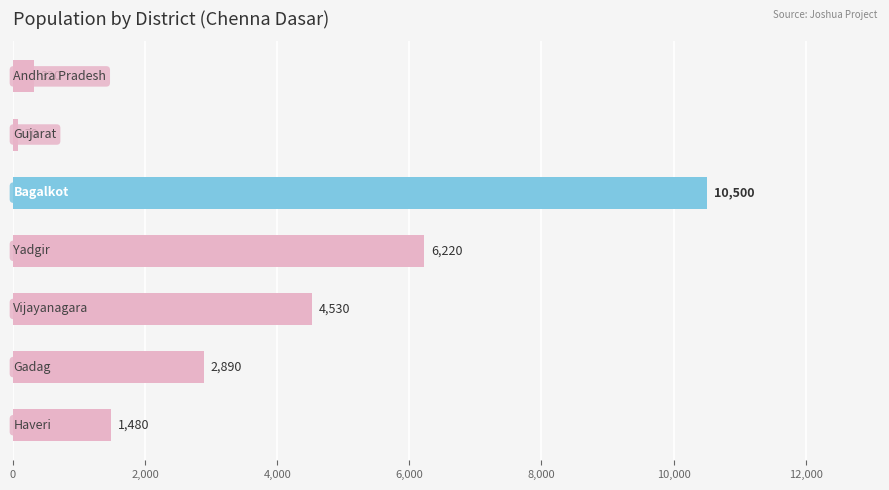

What is the value of the 3rd bar from the top?

10500